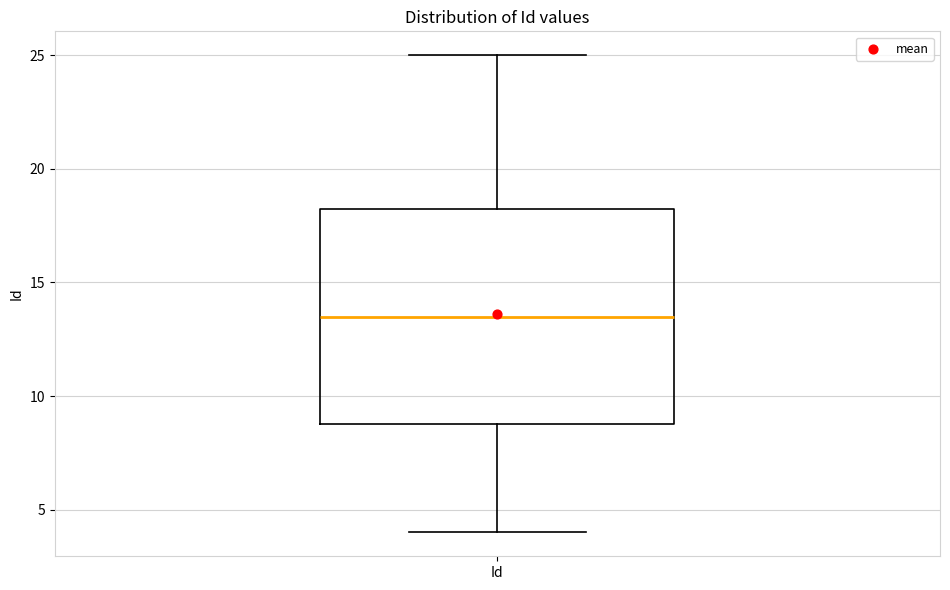

Transcribe this box plot: give where the median line is, the range the box spans, and where the two whiskers end, as read against the y-axis. The values are not printed on the chart, so give them approximately, as read against the axis.

median 13.5, box 9.0 to 18.5, whiskers 4.0 to 25.0